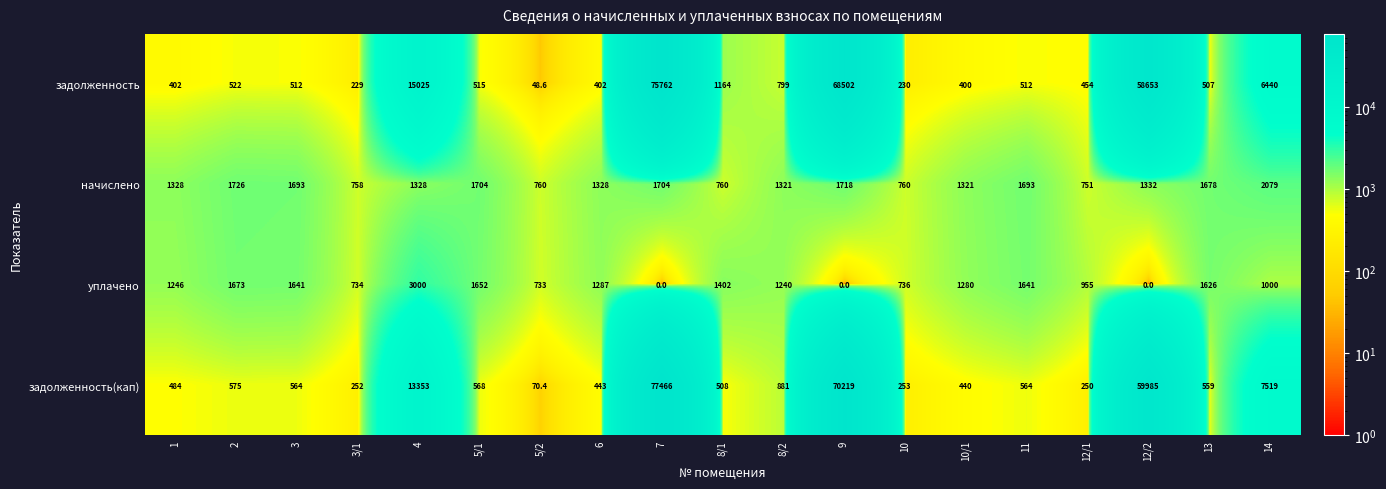

What is the difference between the уплачено values at 13 and 2?

47.0